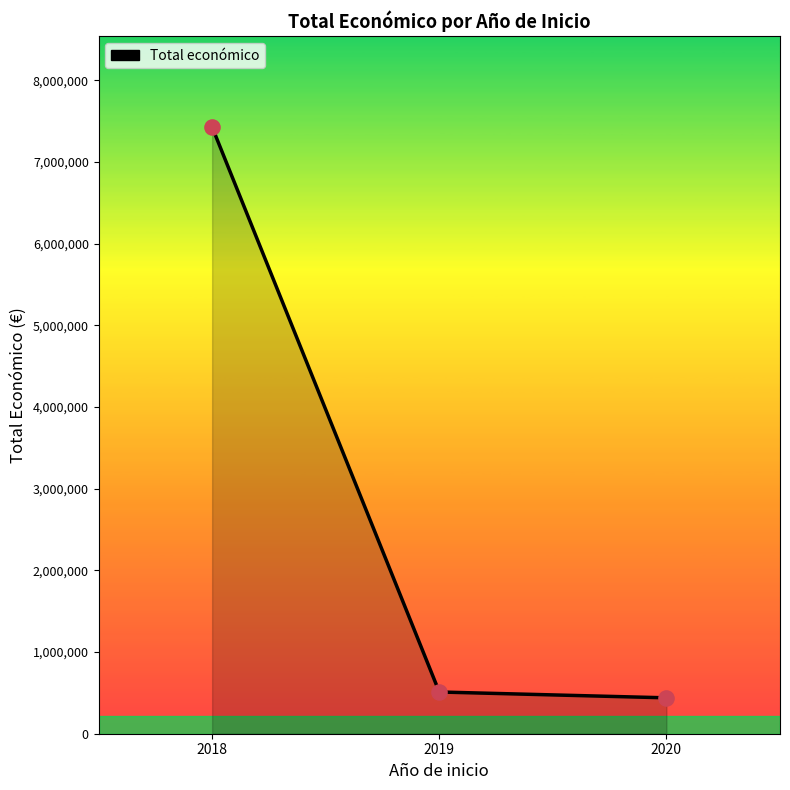

What is the ratio of the value at 2019 to the value at 2018?

0.1